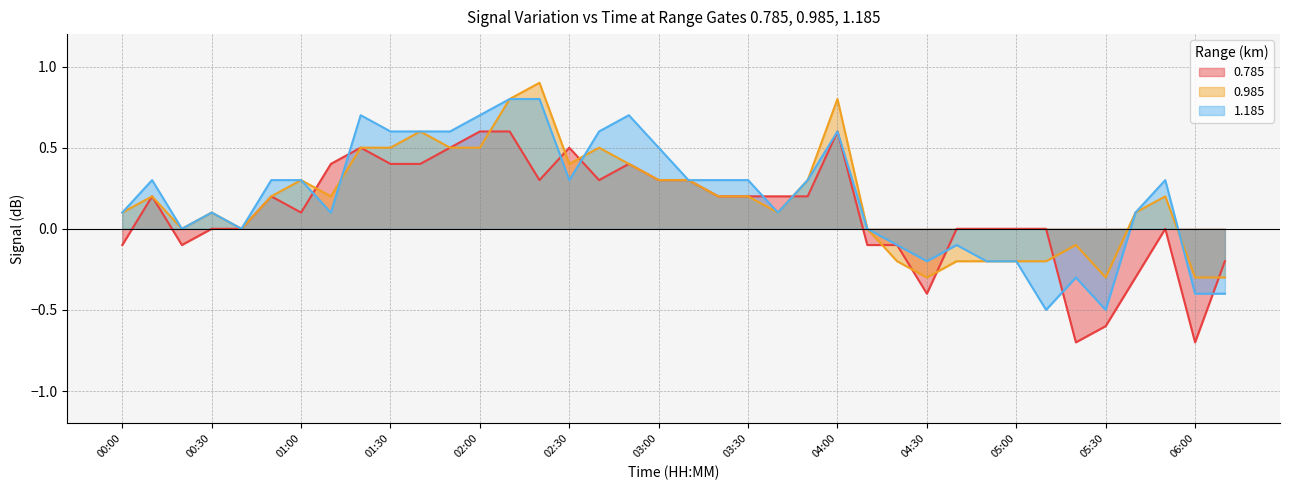

Where do 0.985 and 0.785 first cross each other?

01:00 and 01:10